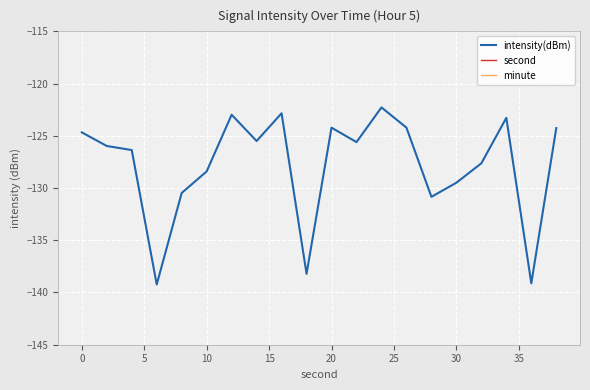

Is this an area chart (filled region under the line)?

No